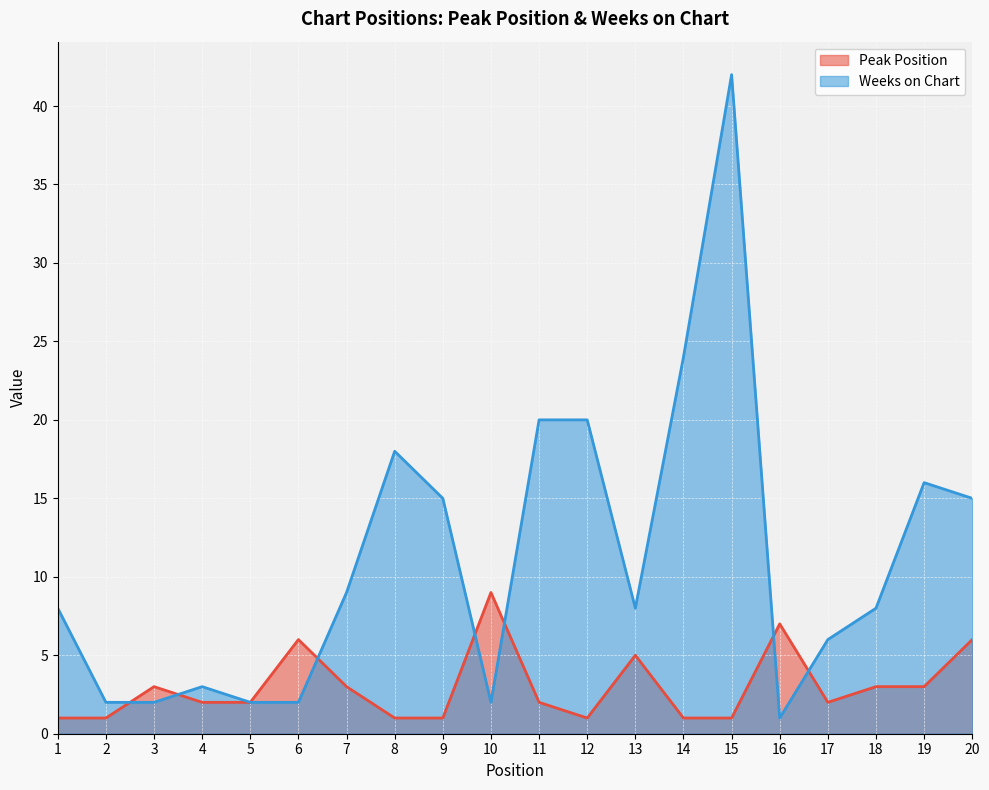

How many interior local valleys does the Weeks on Chart series have?

3